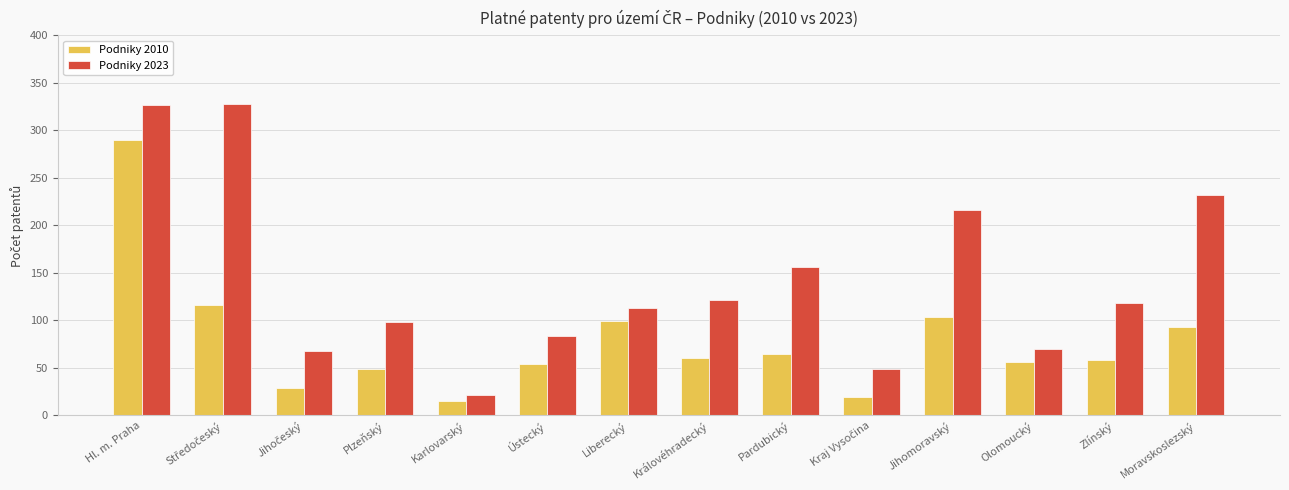

At which category is the sum across all series the highest?

Hl. m. Praha